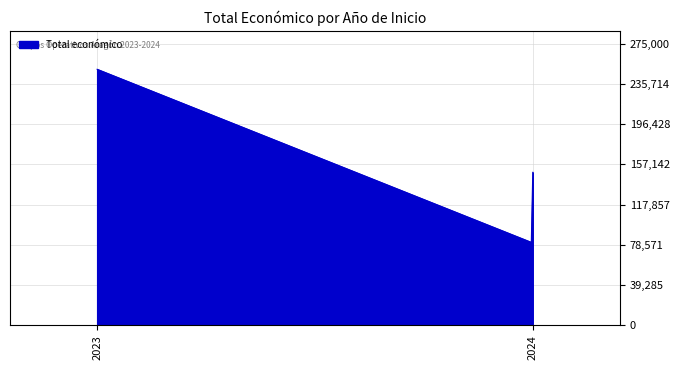

What is the maximum value shown in the chart?

250000.0